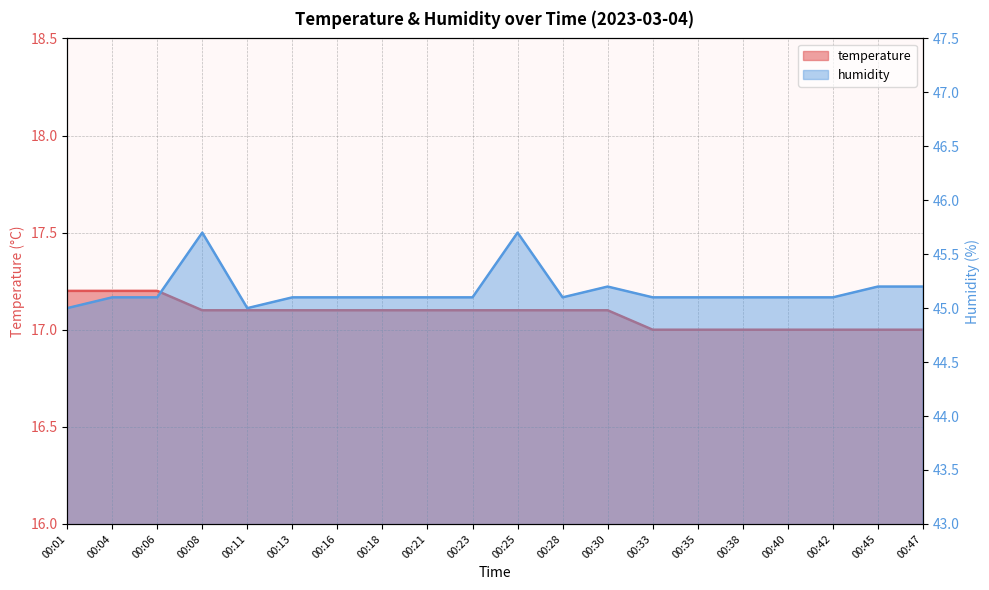

What is the difference between the maximum and minimum values in the humidity series?

0.7